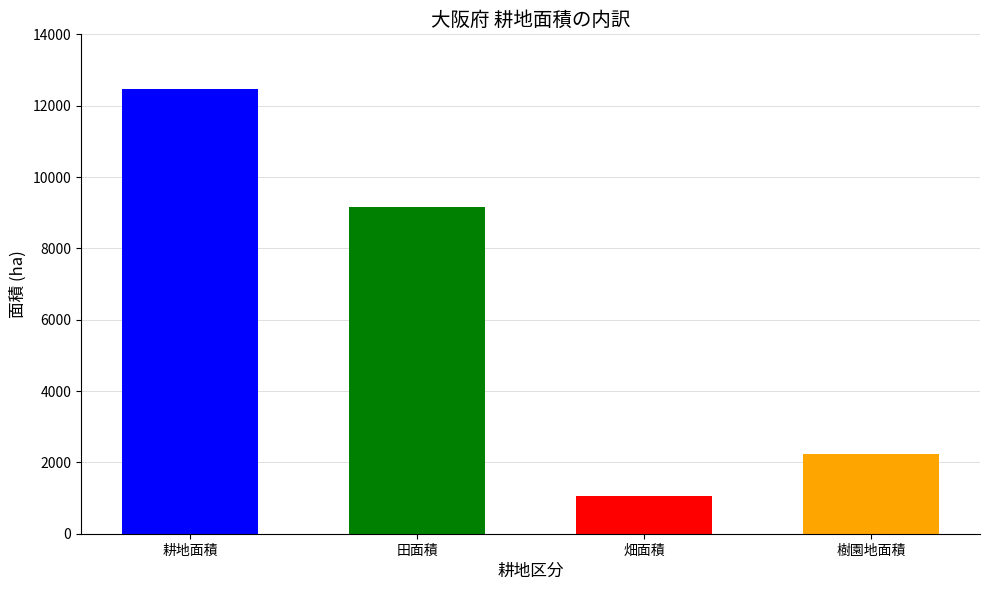

What is the value of the 4th bar from the left?

2245